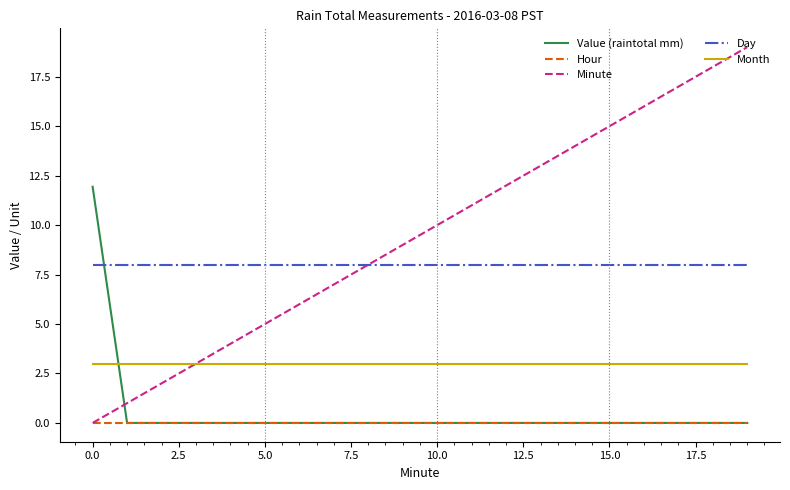

How many lines are shown in the chart?

5